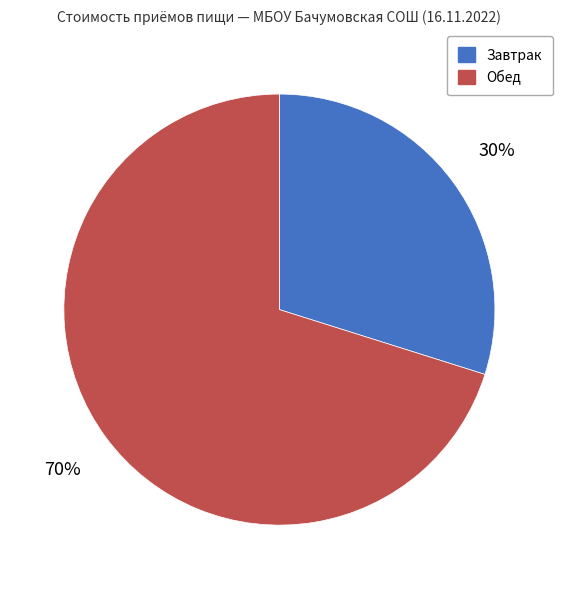

What is the largest slice in the pie chart?

Обед